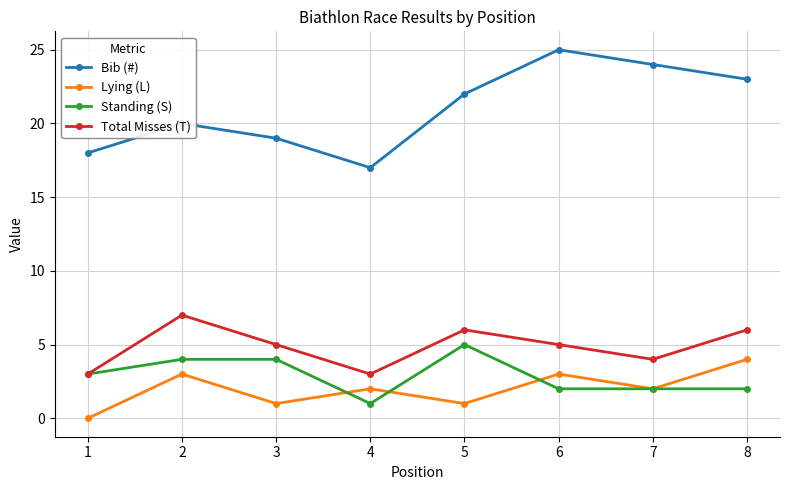

What is the difference between the second highest and second lowest values in the Lying (L) series?

2